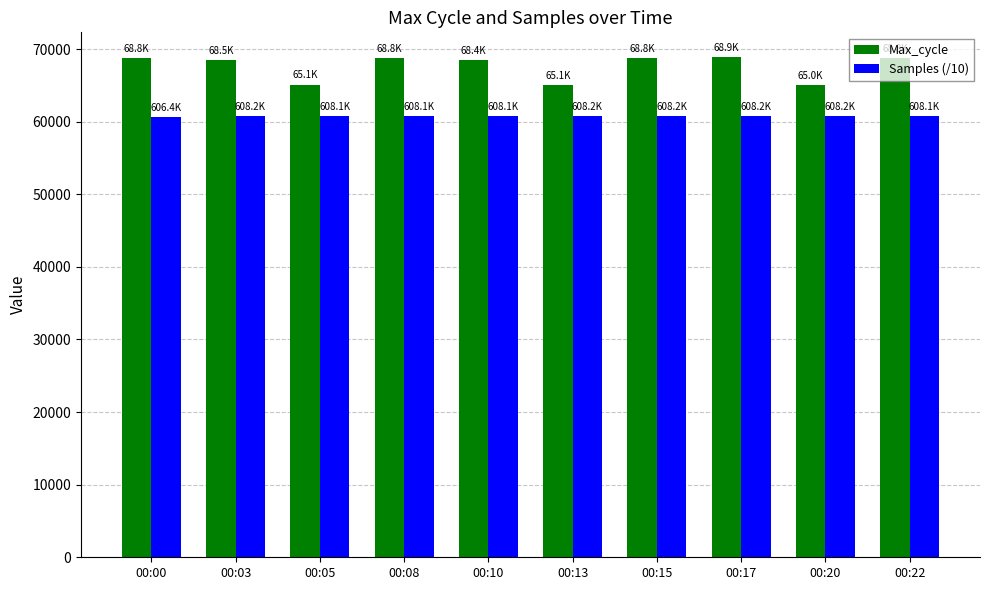

Which series has the widest spread of values?

Max_cycle